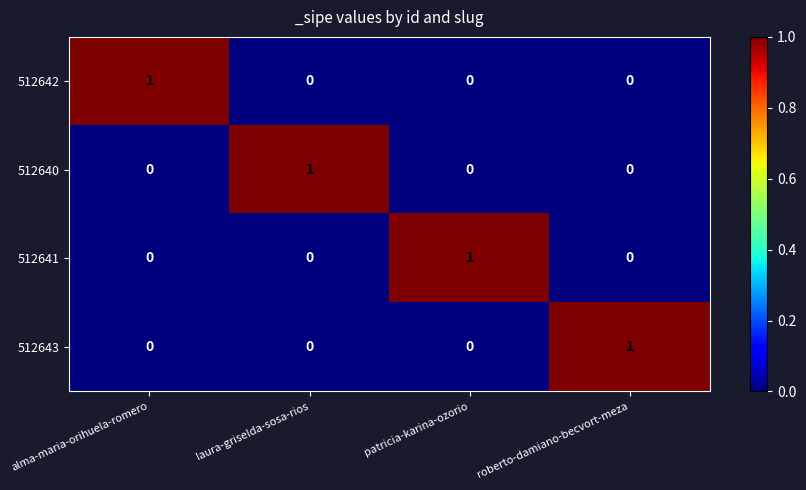

At how many categories does at least one series exceed 0?

4